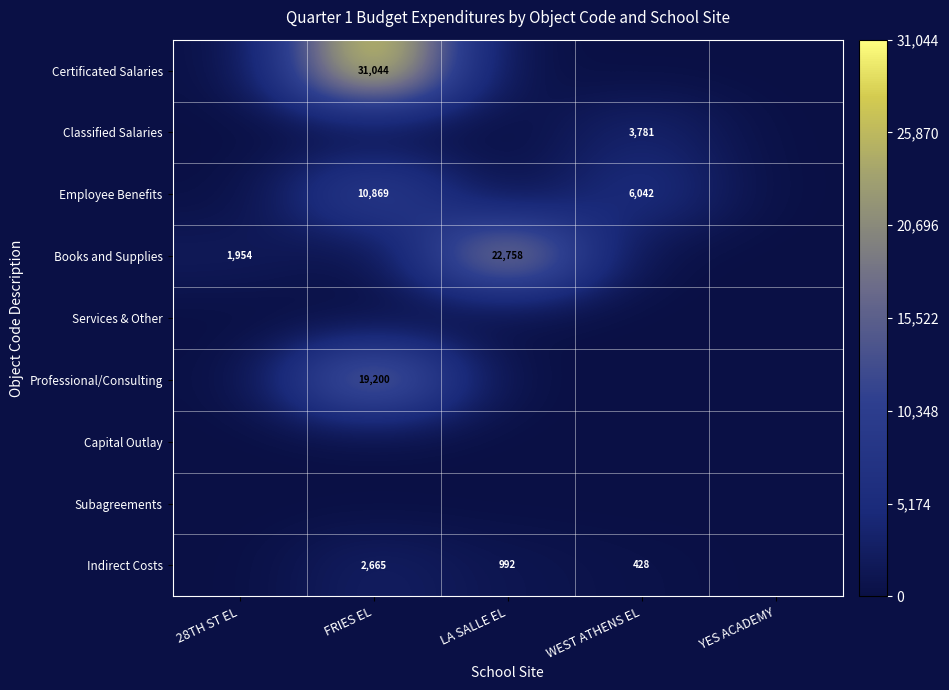

Which category has the lowest value across all series?

28TH ST EL